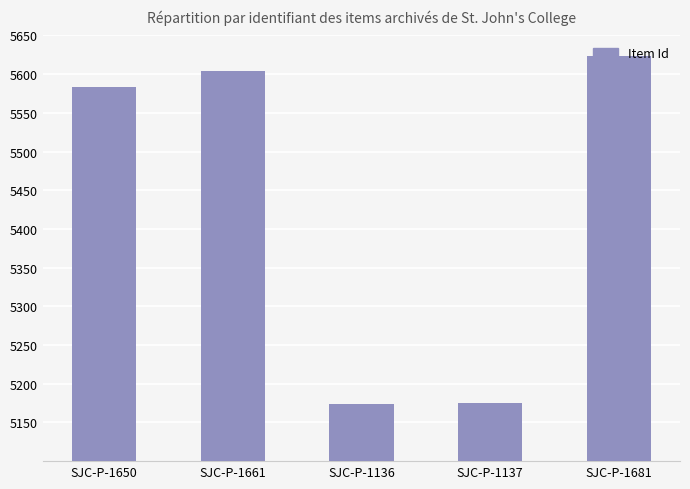

Is it true that the value at SJC-P-1136 is 5174?

True